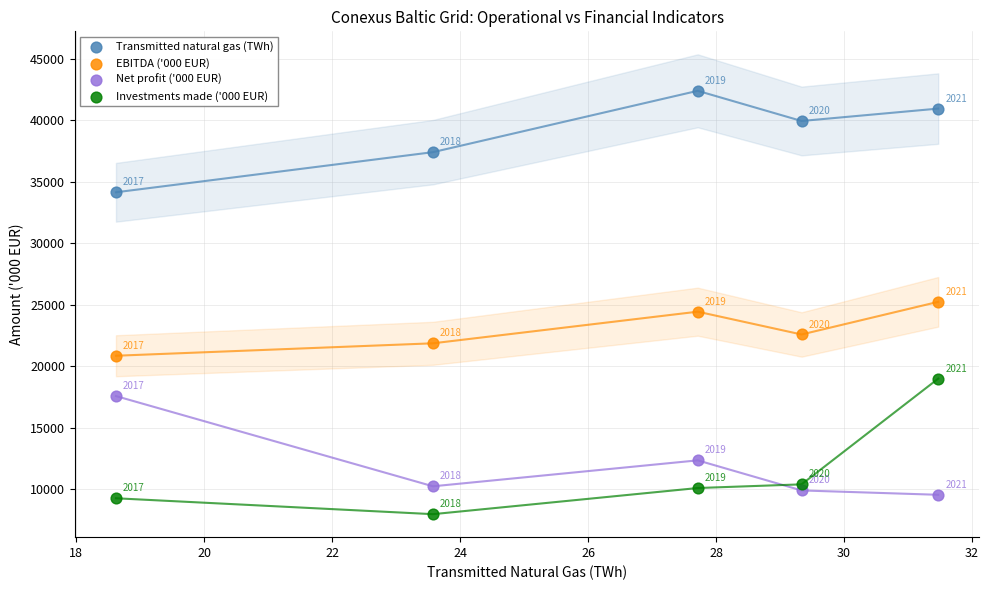

Which series has the largest Y range (max minus min)?

Investments made ('000 EUR)